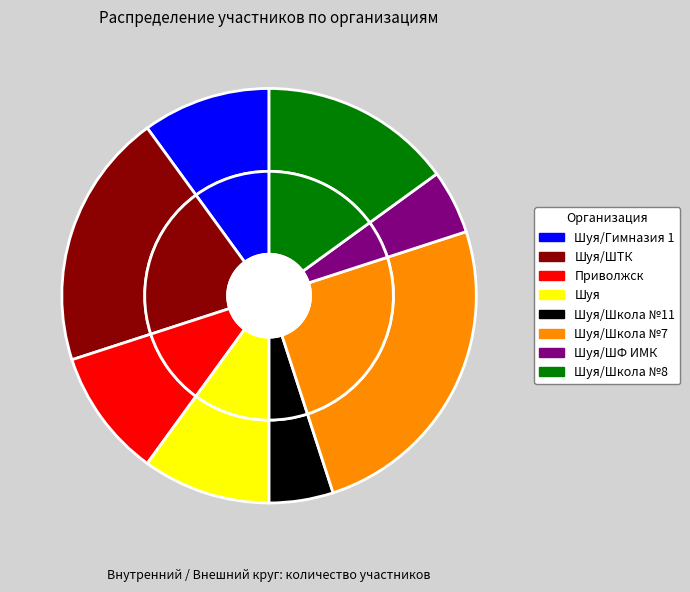

To the nearest percent, what is the combined percentage of Шуя and Приволжск?

20%